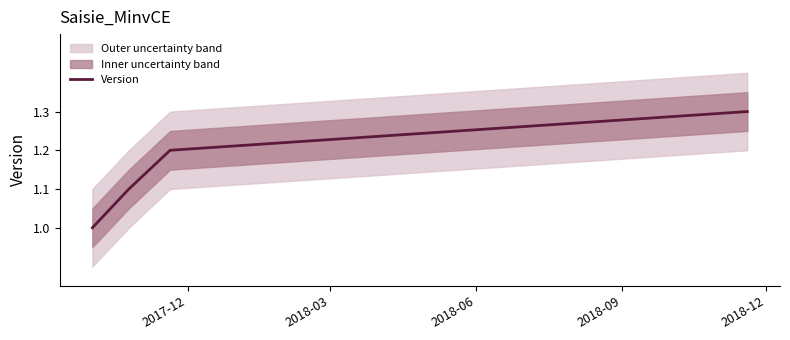

How many data points does each series have?

4